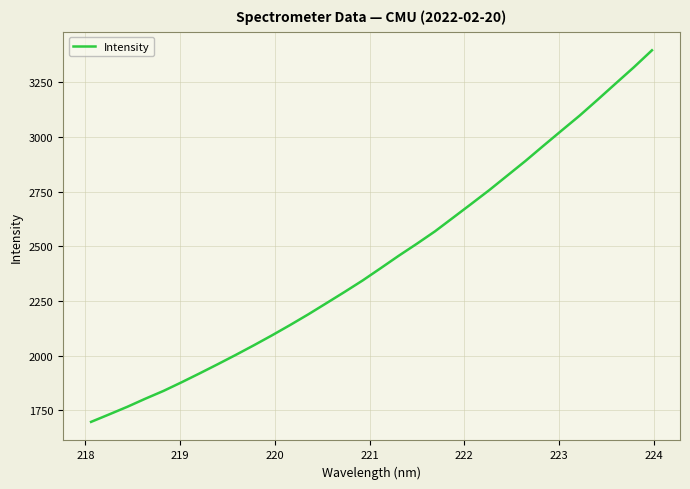

What is the greatest value displayed?

3396.6